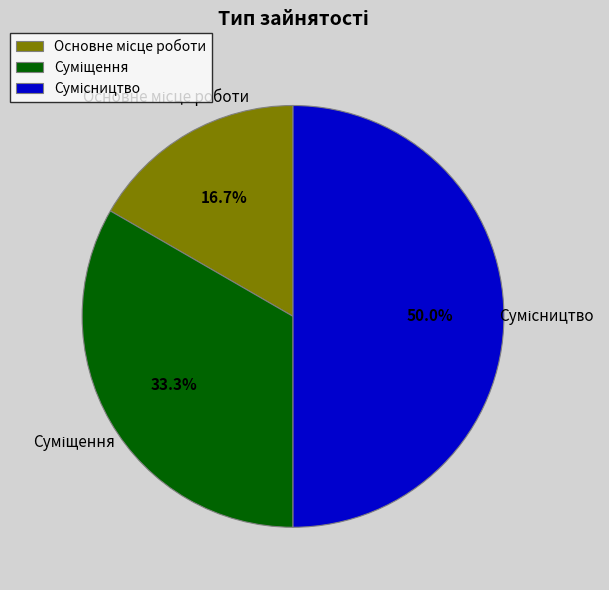

Does any single category account for the majority?

No